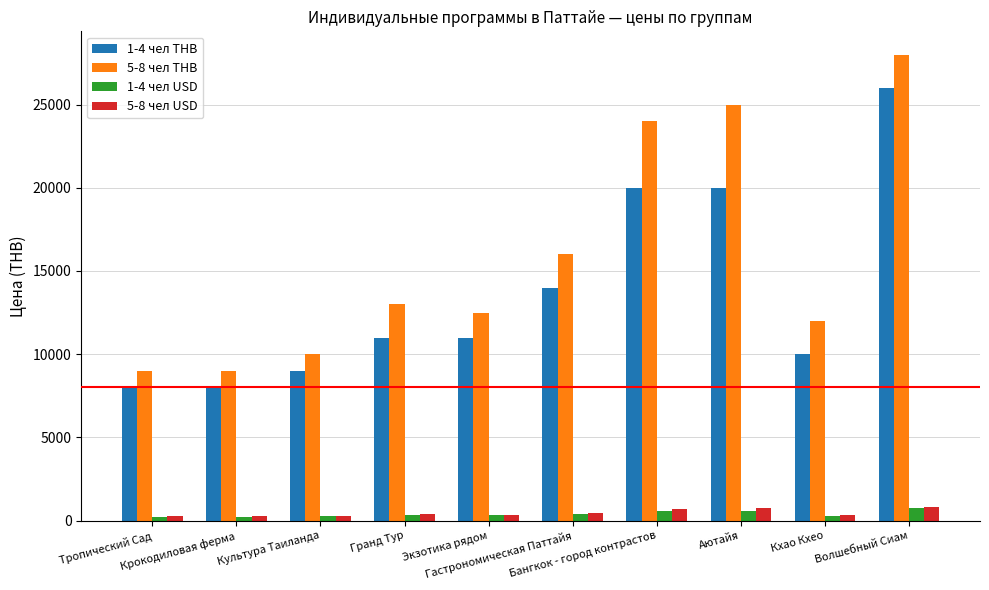

What are all the series names shown in the legend?

1-4 чел THB, 5-8 чел THB, 1-4 чел USD, 5-8 чел USD